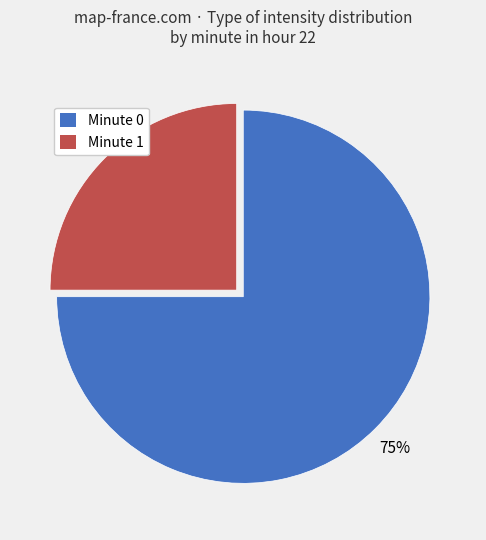

Combined, do Minute 1 and Minute 0 account for over 50%?

Yes